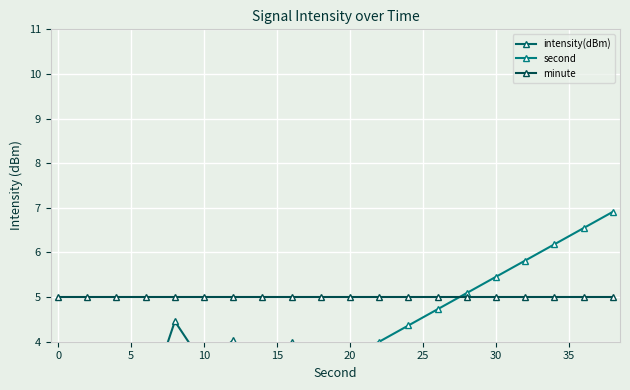

What is the average value of the second series?

3.5